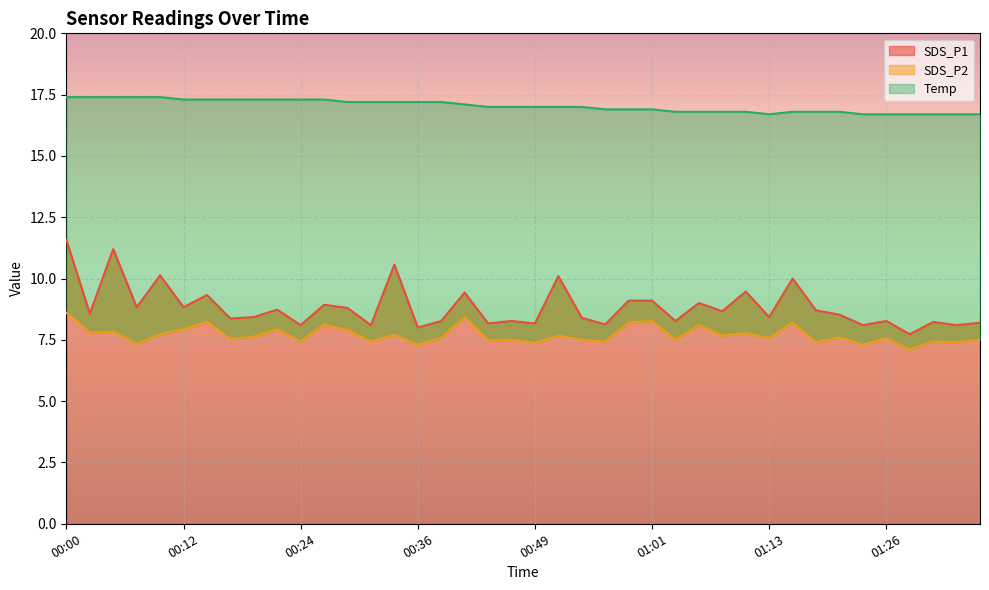

List the series in order of their peak value, lowest first.

SDS_P2, SDS_P1, Temp